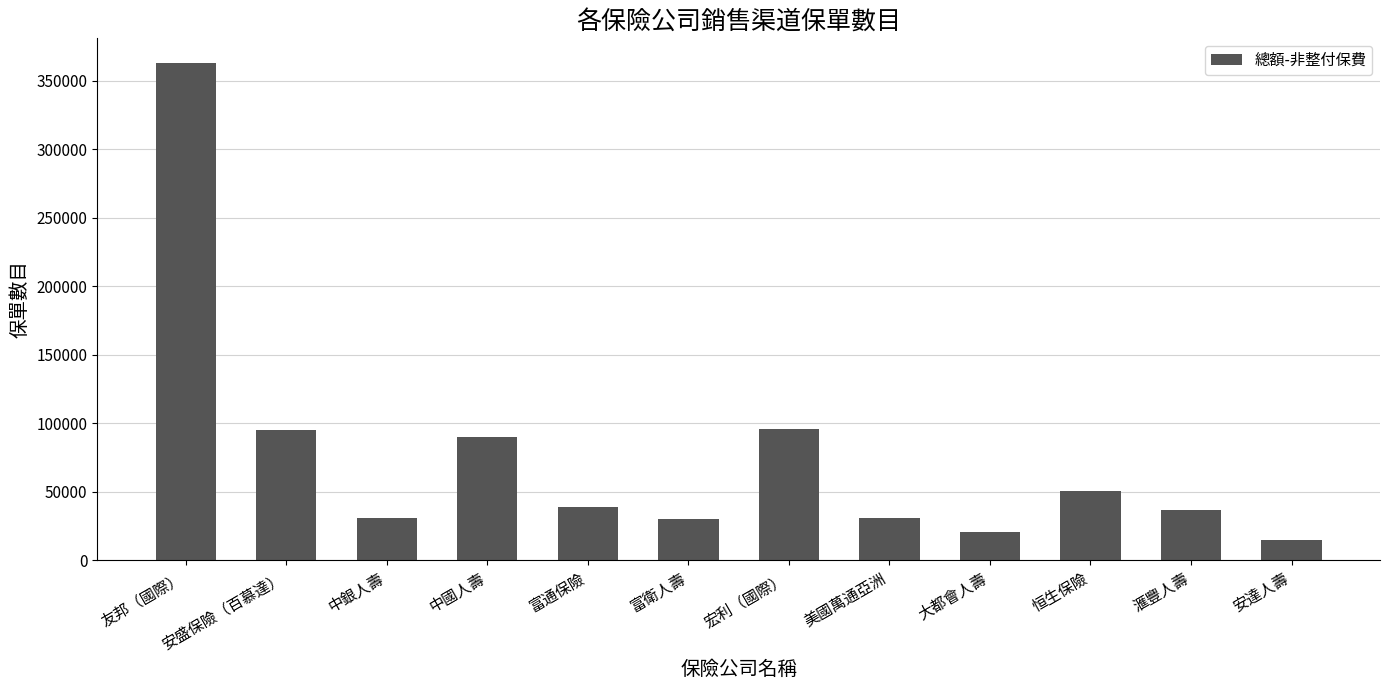

What is the label of the 5th bar from the left?

富通保險